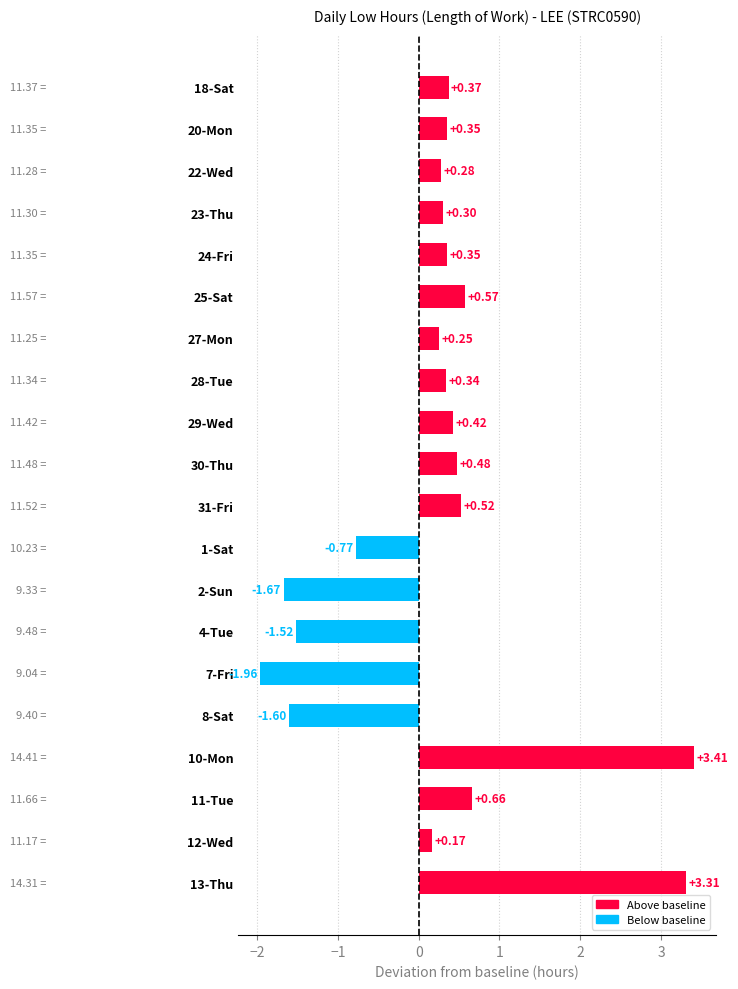

What is the change in value from 2-Sun to 10-Mon?

+5.1